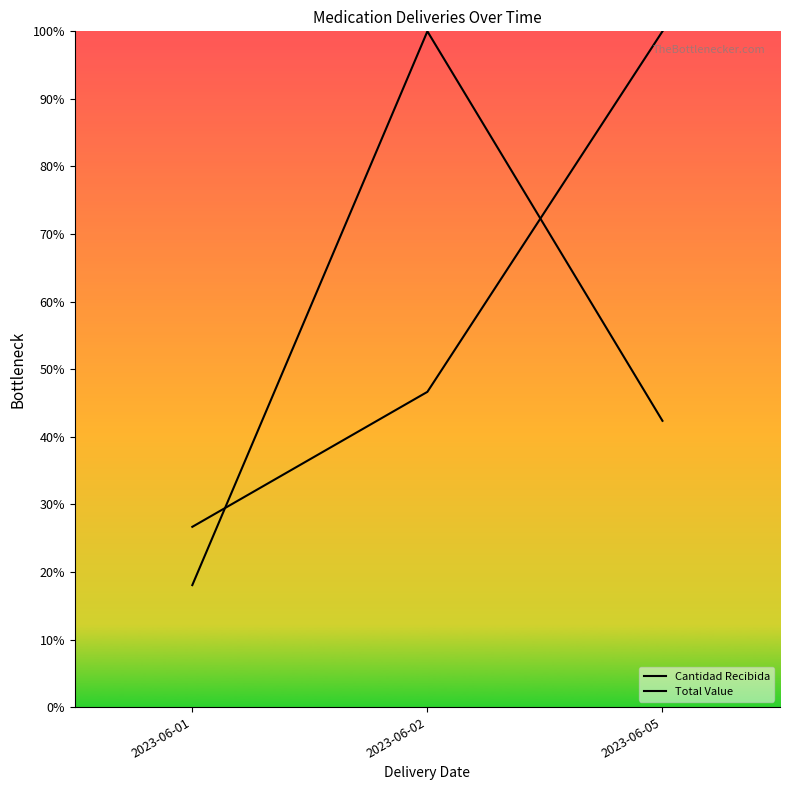

Is it true that Total Value equals 100.0 at 2023-06-02?

True